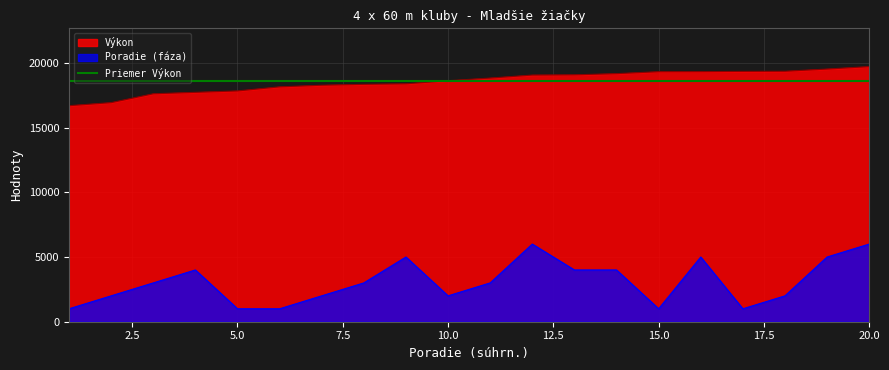

At which label does Výkon reach its peak?

20.0